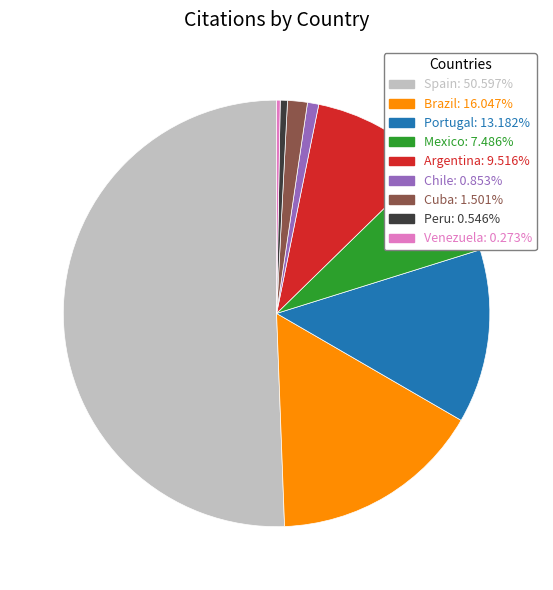

To the nearest percent, what percentage of the pie is Peru?

1%